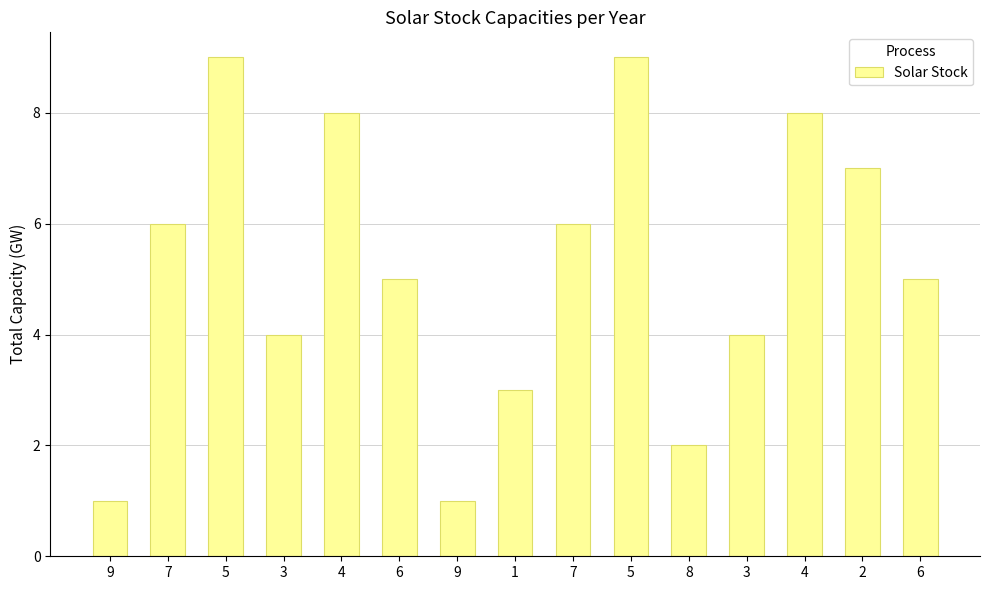

Read the value at 3.

4